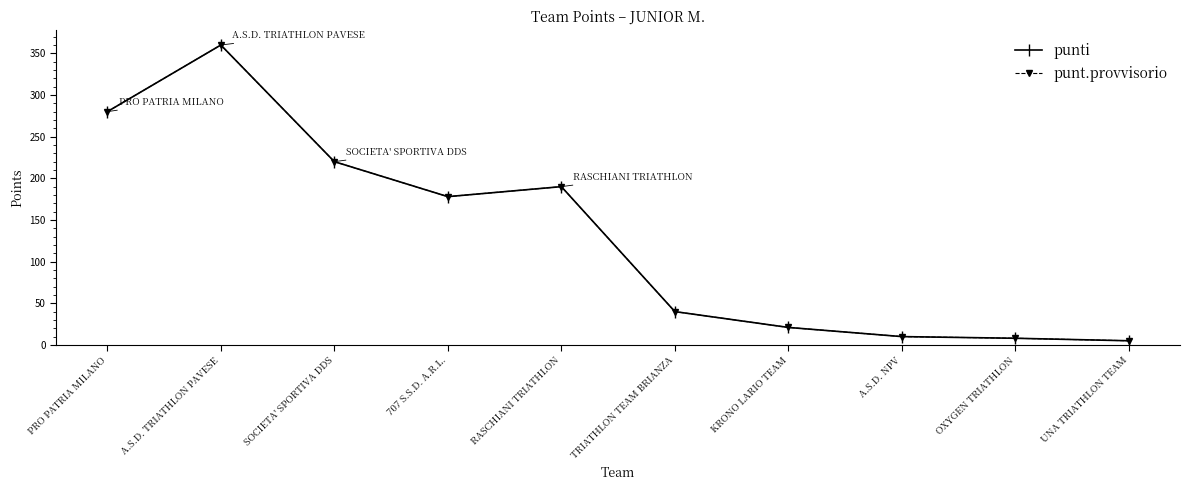

List the series in order of their peak value, highest first.

punti, punt.provvisorio